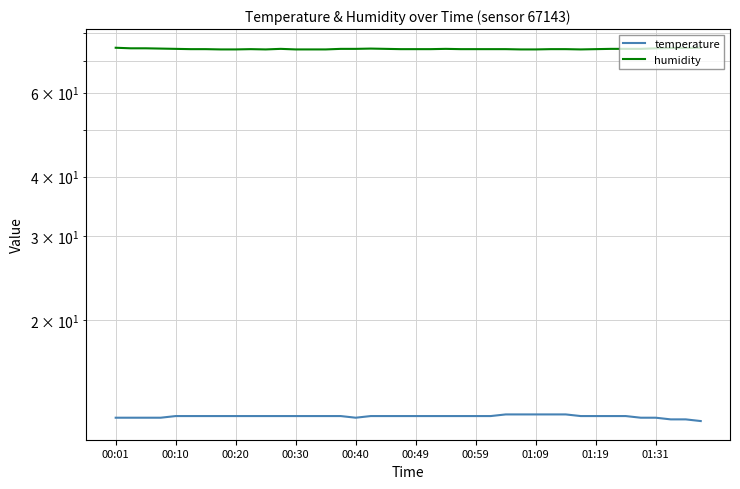

Rank the series by their average value, from highest to lowest.

humidity, temperature